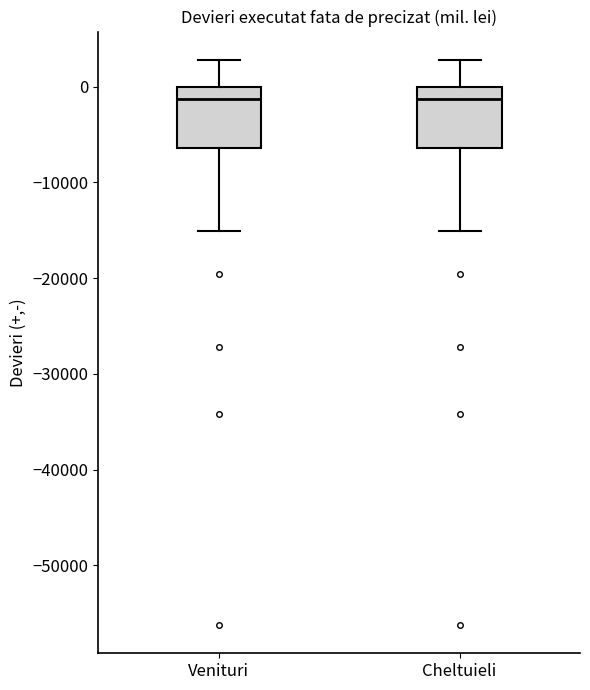

Reading left to right, read every box against the y-axis: the position of its median line, the range the box covers, and the ends of its whiskers. The values are not printed on the chart, so give them approximately, as read against the axis.

Venituri: median -1000, box -6000 to 0, whiskers -15000 to 3000
Cheltuieli: median -1000, box -6000 to 0, whiskers -15000 to 3000